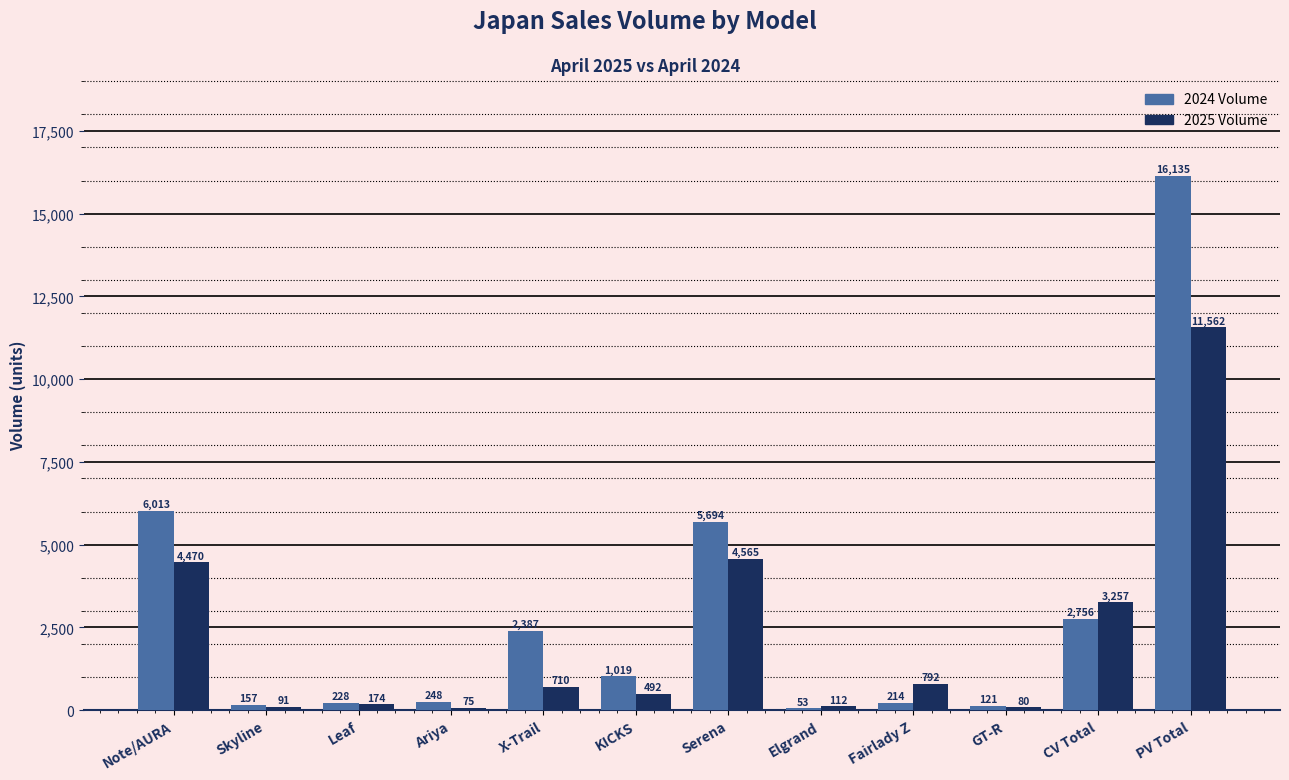

What are all the series names shown in the legend?

2024 Volume, 2025 Volume